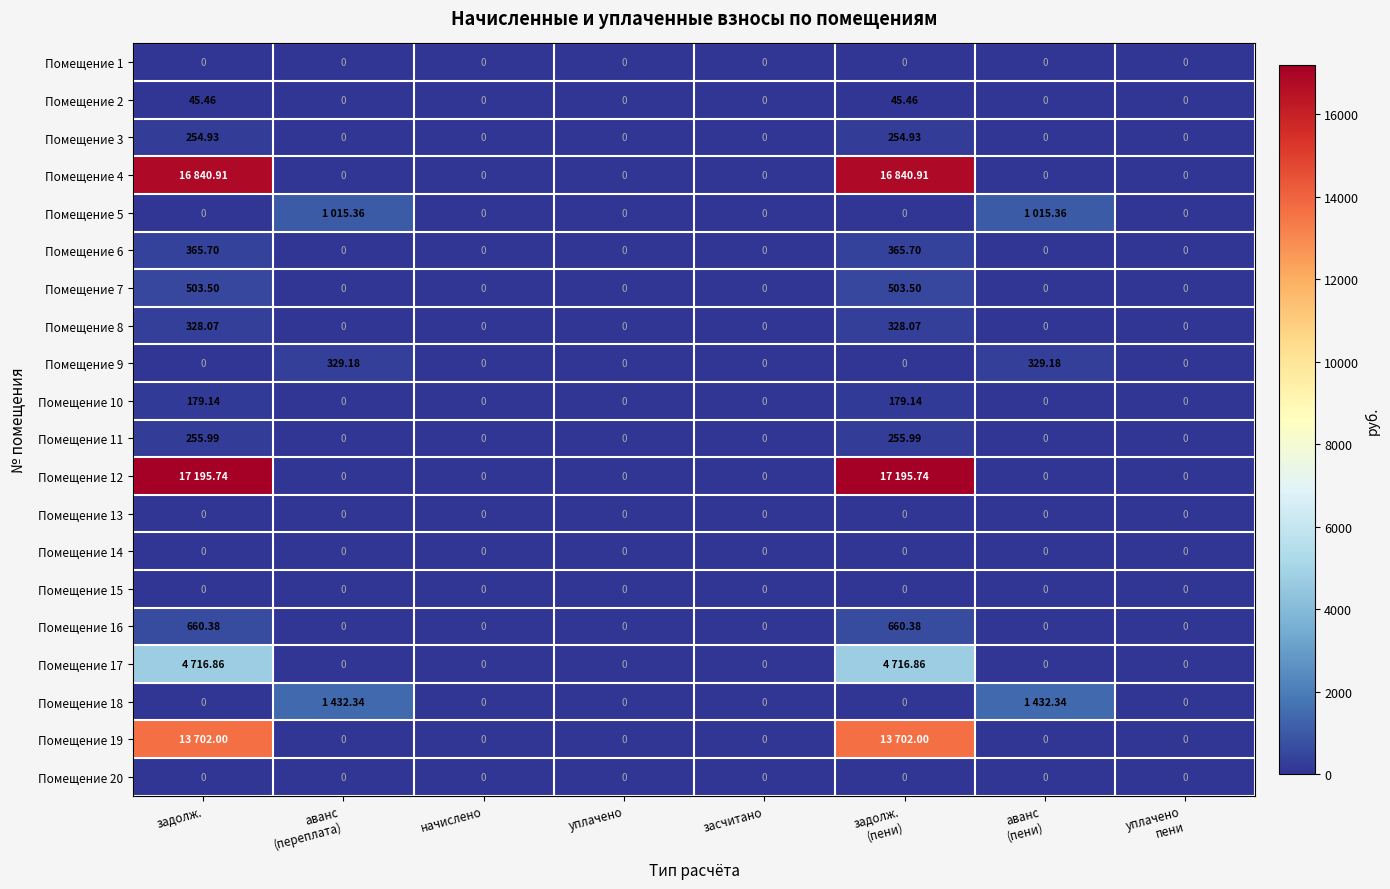

The value of Помещение 4 at задолж. (пени) is 16840.9. True or false?

True